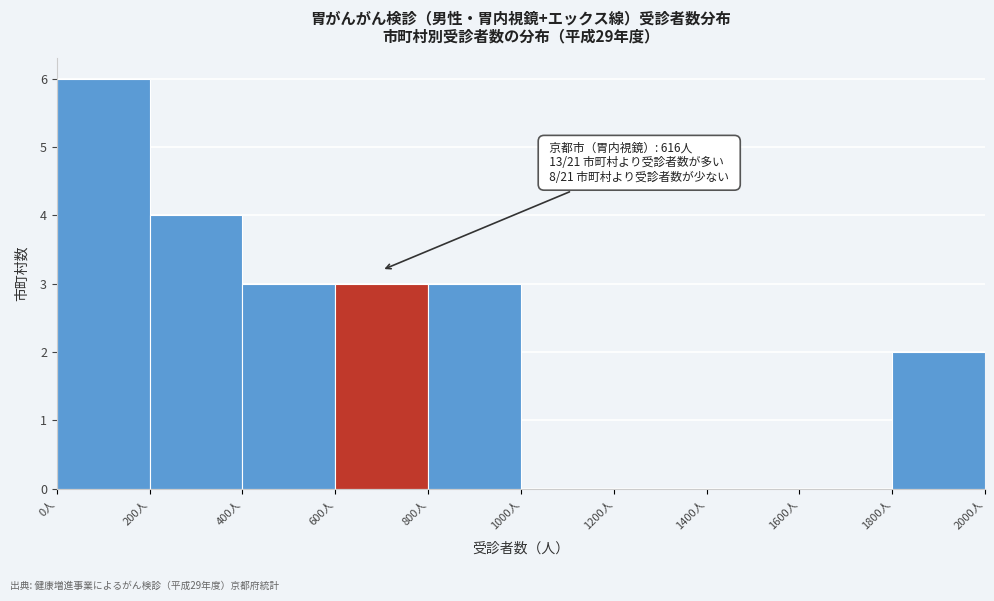

Over which range of the x-axis is the bar tallest?

0 to 200